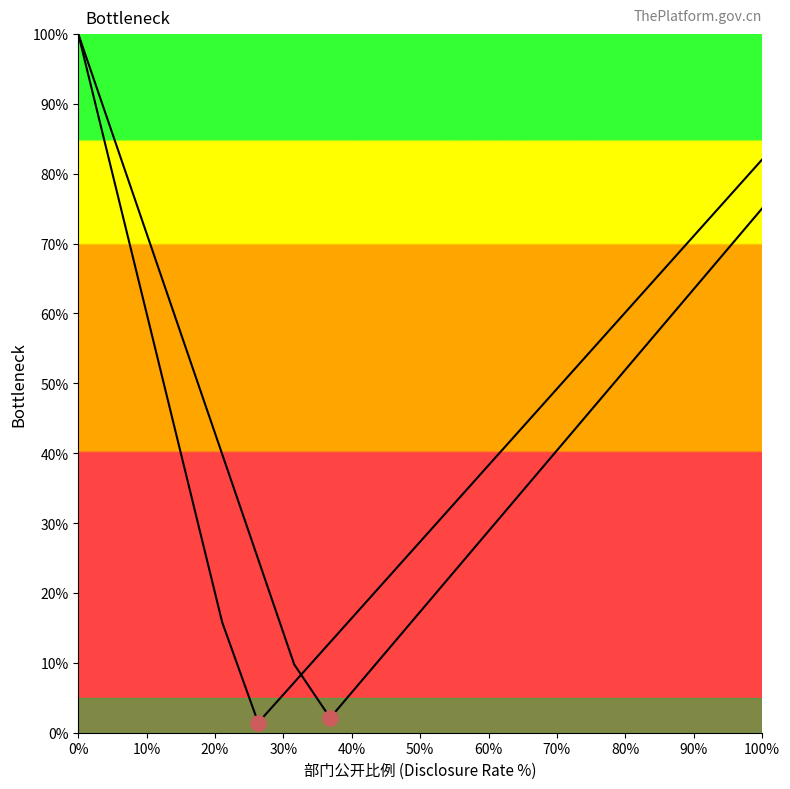

Which series reaches the minimum Y coordinate?

曲线1 (2020年部门预算公开)